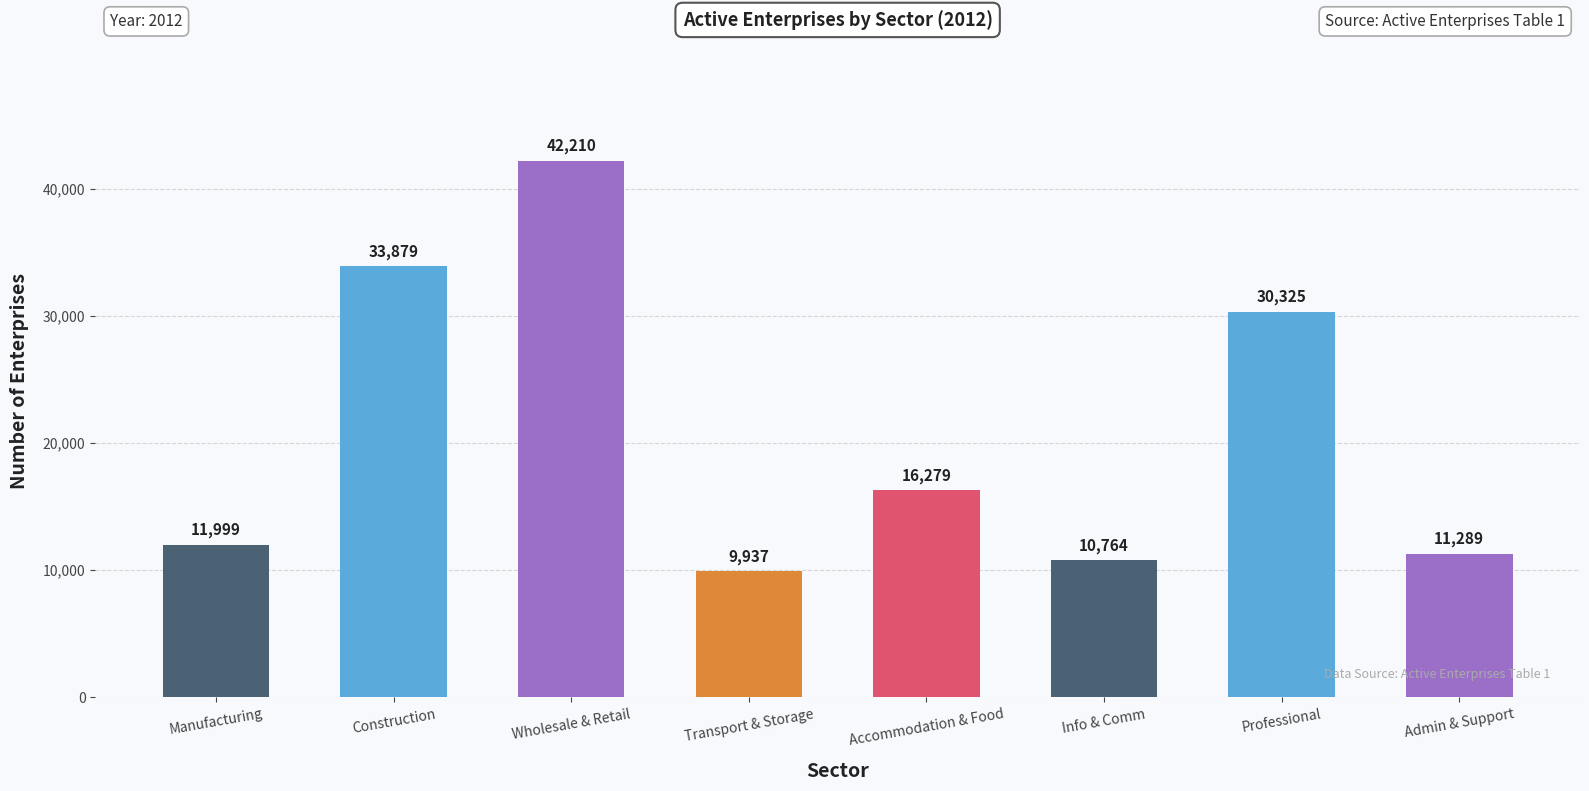

List the labels in order of value, smallest first.

Transport & Storage, Info & Comm, Admin & Support, Manufacturing, Accommodation & Food, Professional, Construction, Wholesale & Retail